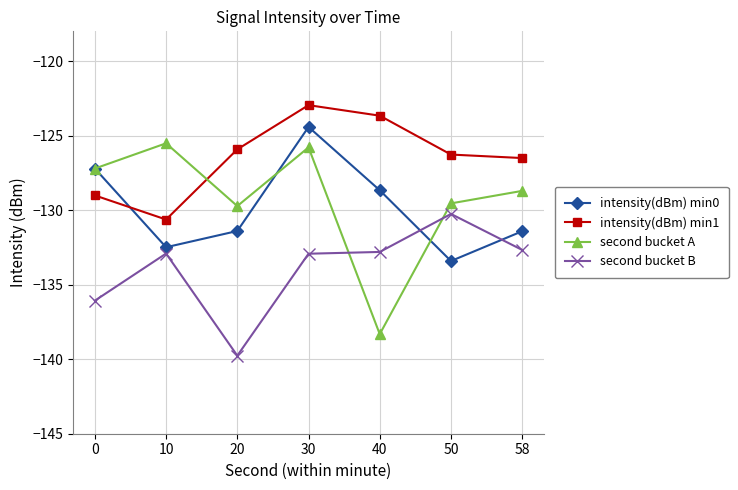

List the series in order of their peak value, lowest first.

second bucket B, second bucket A, intensity(dBm) min0, intensity(dBm) min1